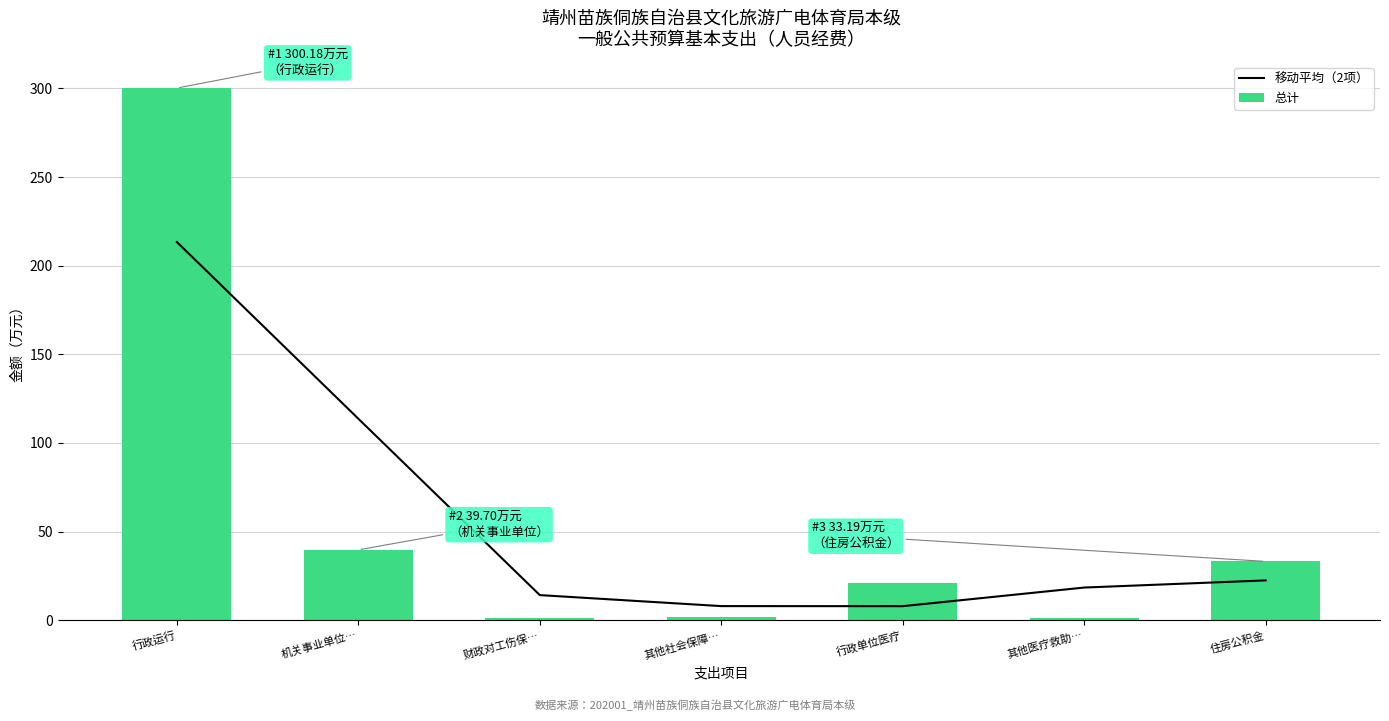

What is the label of the 3rd bar from the left?

财政对工伤保…